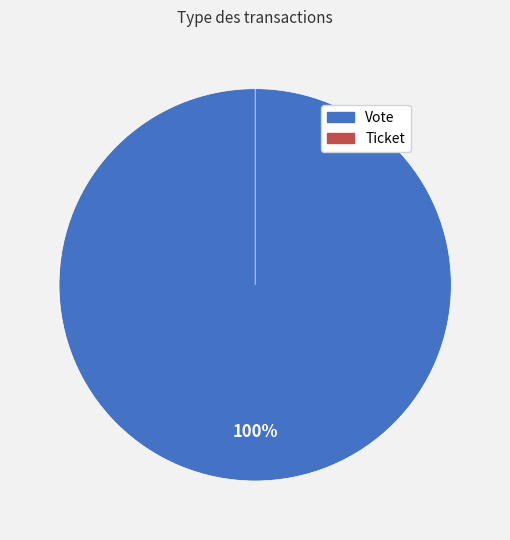

Count the number of slices in the pie.

2